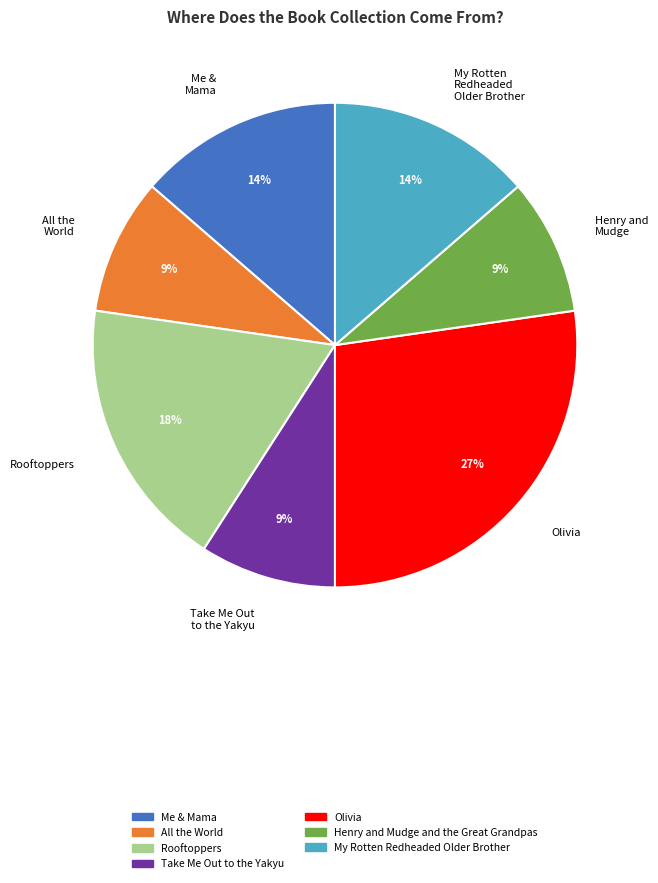

Is there a majority slice in this chart?

No